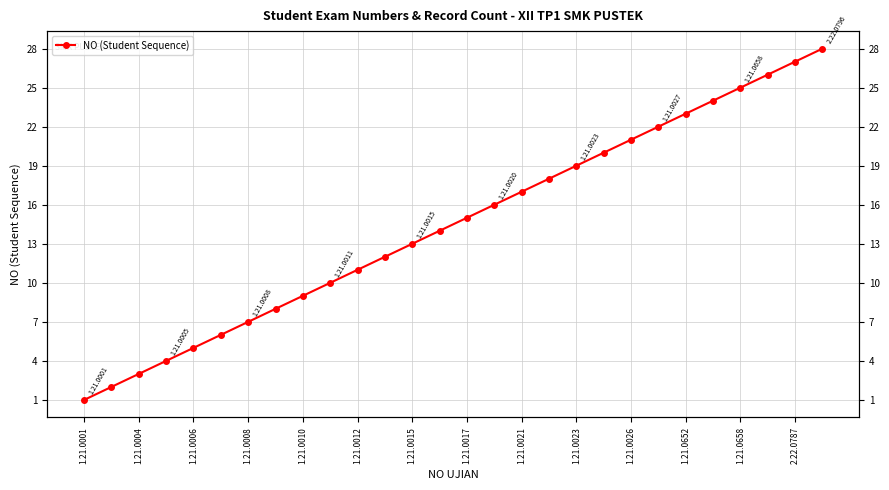

Reading left to right, extract all data points from this chart.

1	2	3	4	5	6	7	8	9	10	11	12	13	14	15	16	17	18	19	20	21	22	23	24	25	26	27	28